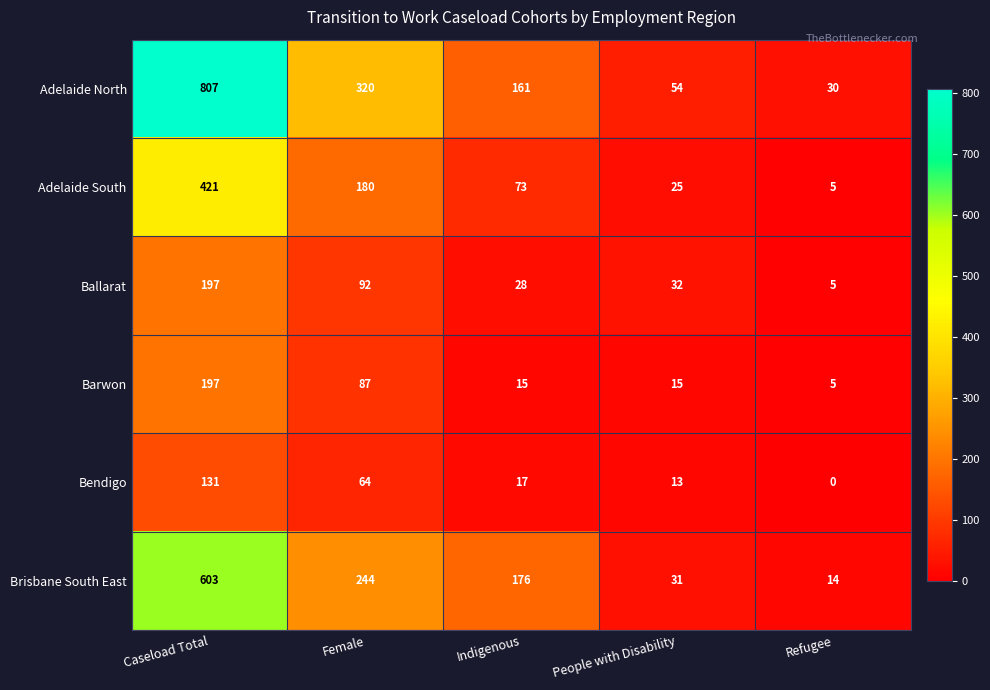

Is the value of Adelaide South at Indigenous greater than the value of Brisbane South East at Indigenous?

No